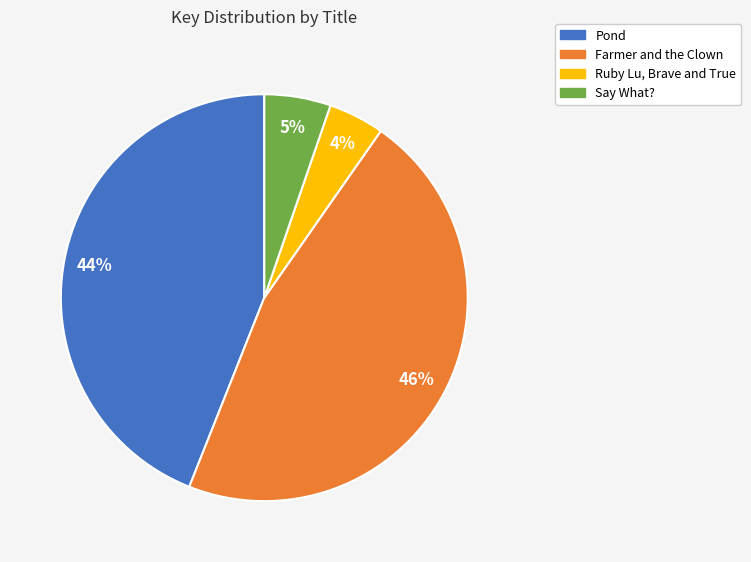

To the nearest percent, what percentage of the pie is Say What??

5%